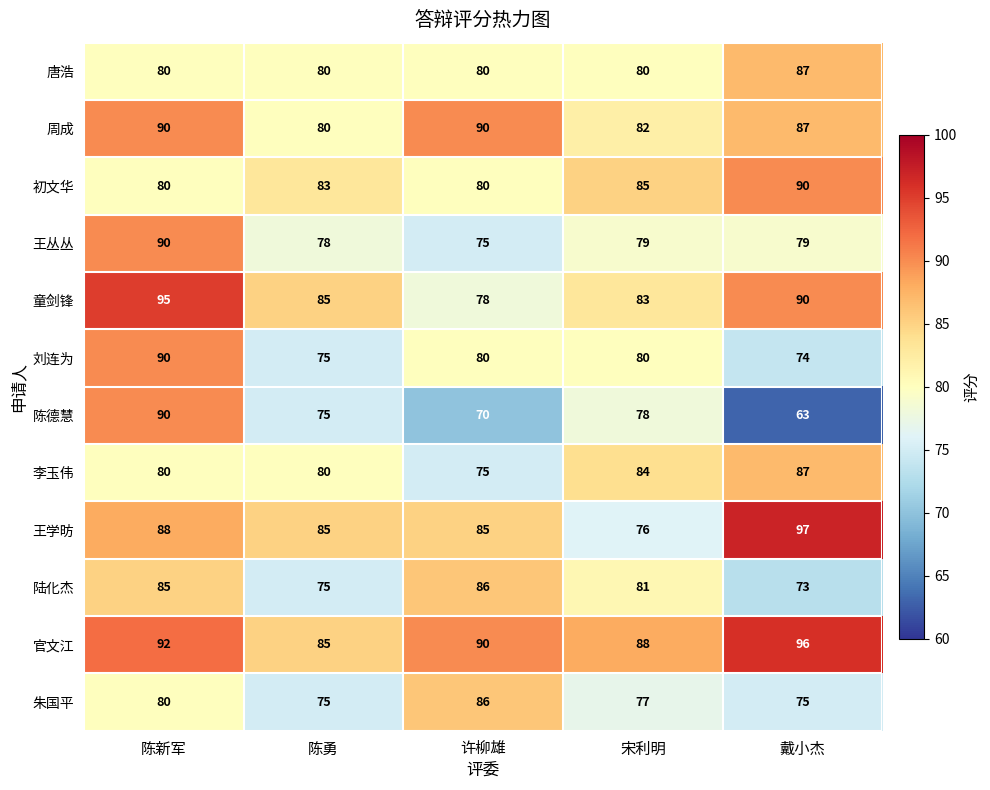

The value of 朱国平 at 戴小杰 is 75. True or false?

True